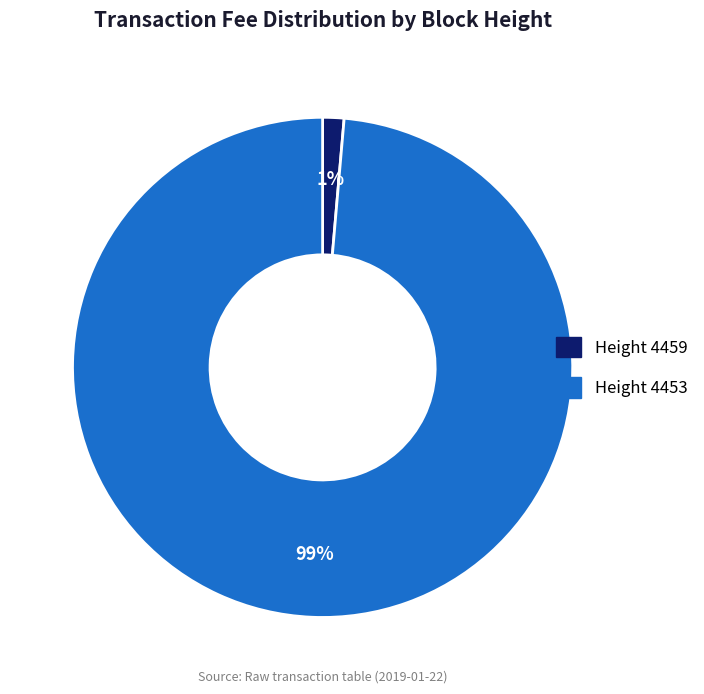

Is there any slice that represents more than half of the pie?

Yes